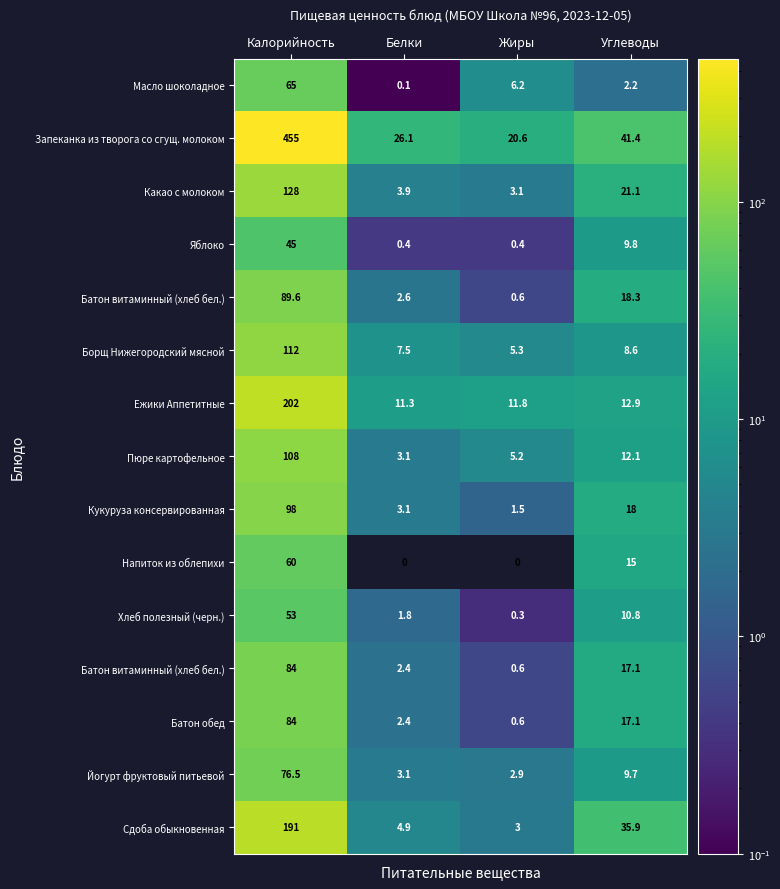

How many categories are shown in the chart?

4